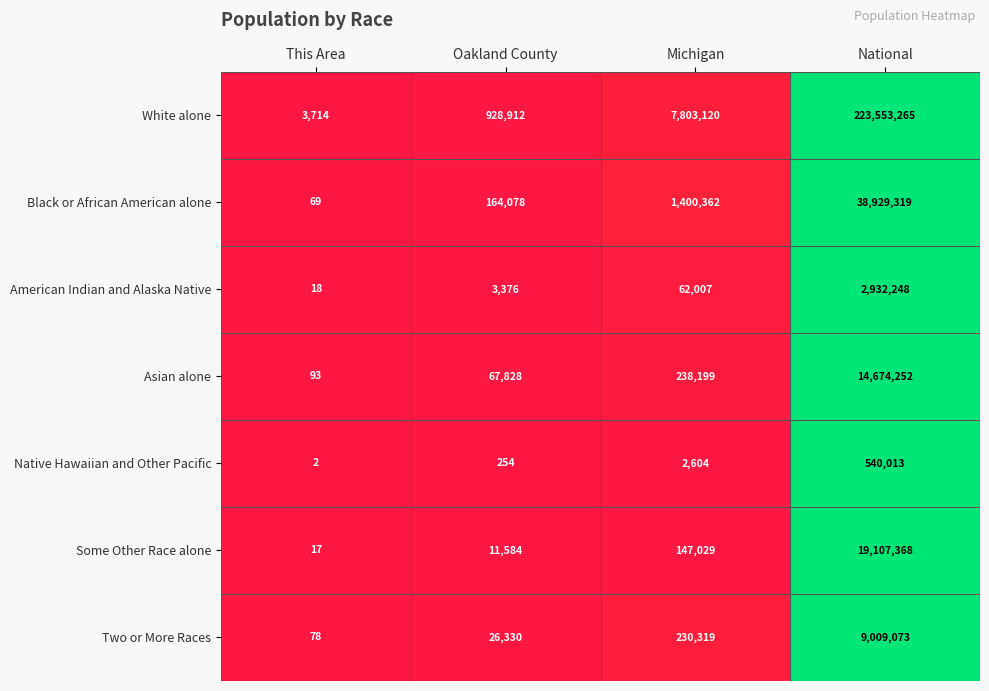

What is the total value across all series at Oakland County?

1202362